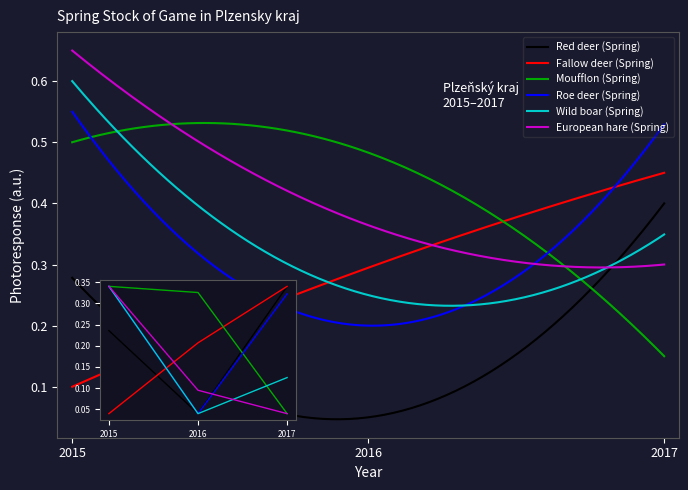

Reading right to left, list all the values displayed in this chart.

Red deer (Spring): 2017=0.3	2016=0.0	2015=0.2
Fallow deer (Spring): 2017=0.3	2016=0.2	2015=0.0
Moufflon (Spring): 2017=0.0	2016=0.3	2015=0.3
Roe deer (Spring): 2017=0.3	2016=0.0	2015=0.3
Wild boar (Spring): 2017=0.1	2016=0.0	2015=0.3
European hare (Spring): 2017=0.0	2016=0.1	2015=0.3